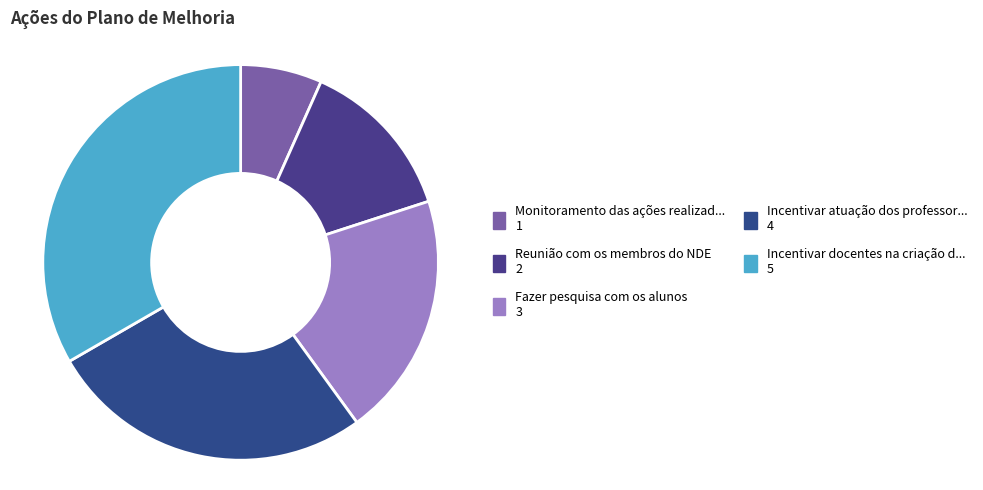

Count the number of slices in the pie.

5